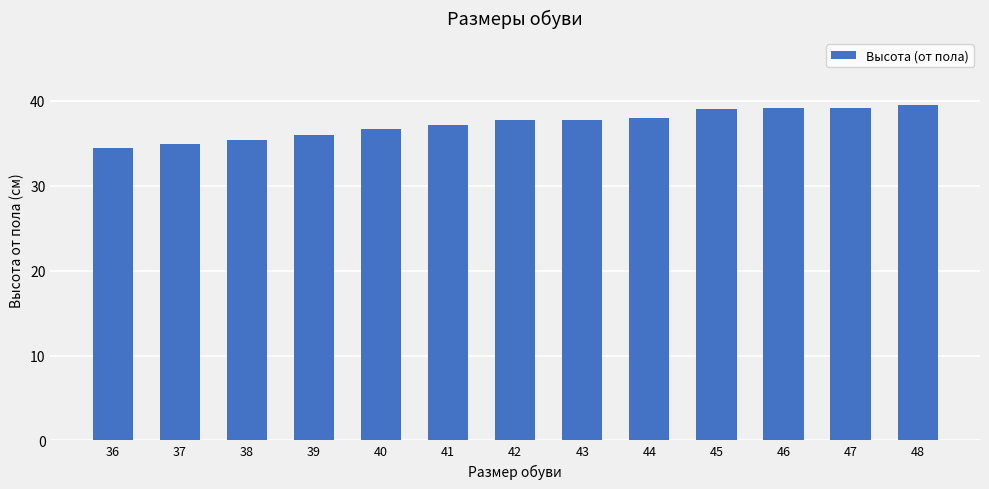

Approximately how many times larger is the value at 46 compared to 42?

1.0